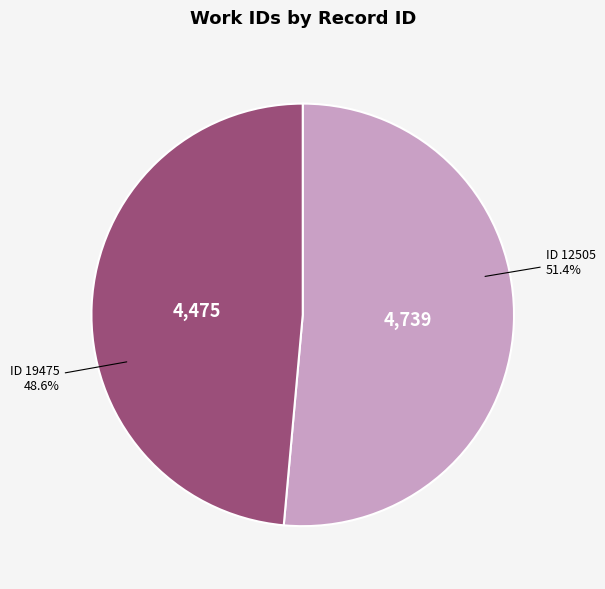

To the nearest percent, what is the difference between the largest and smallest slice percentages?

3%